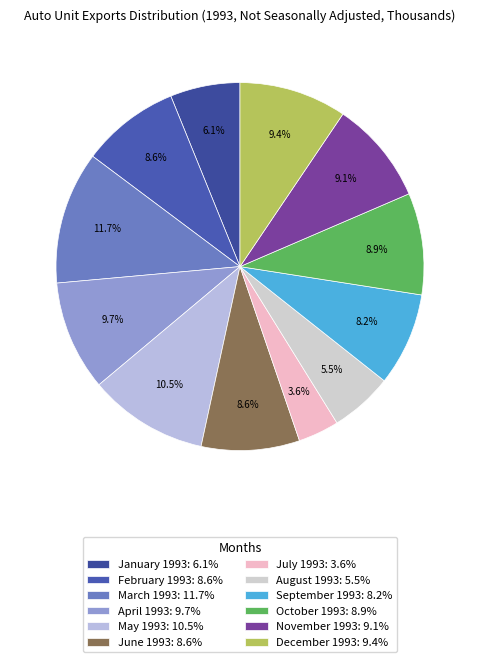

To the nearest percent, what portion does February 1993 represent?

9%